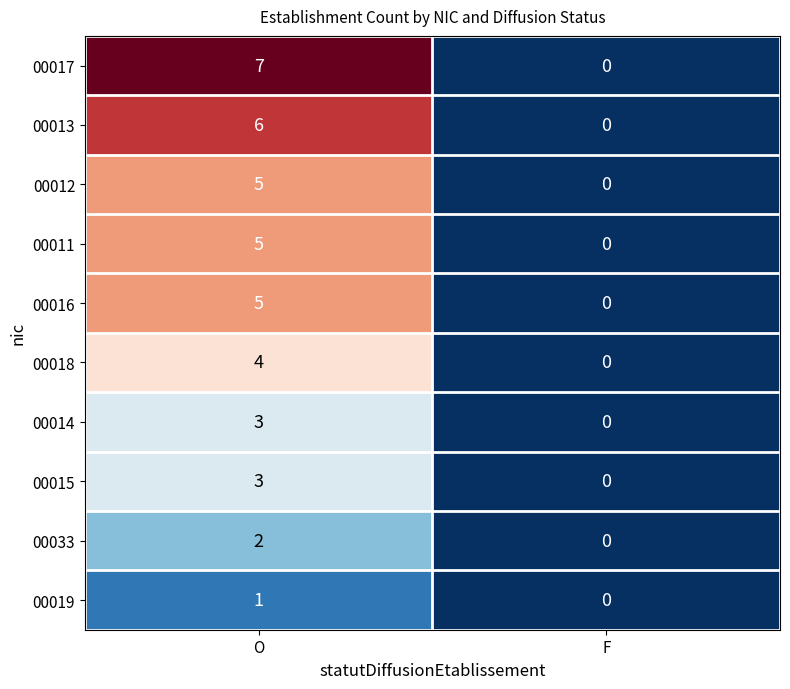

Reading left to right, what are all the values shown in this chart?

00017: 7	0
00013: 6	0
00012: 5	0
00011: 5	0
00016: 5	0
00018: 4	0
00014: 3	0
00015: 3	0
00033: 2	0
00019: 1	0